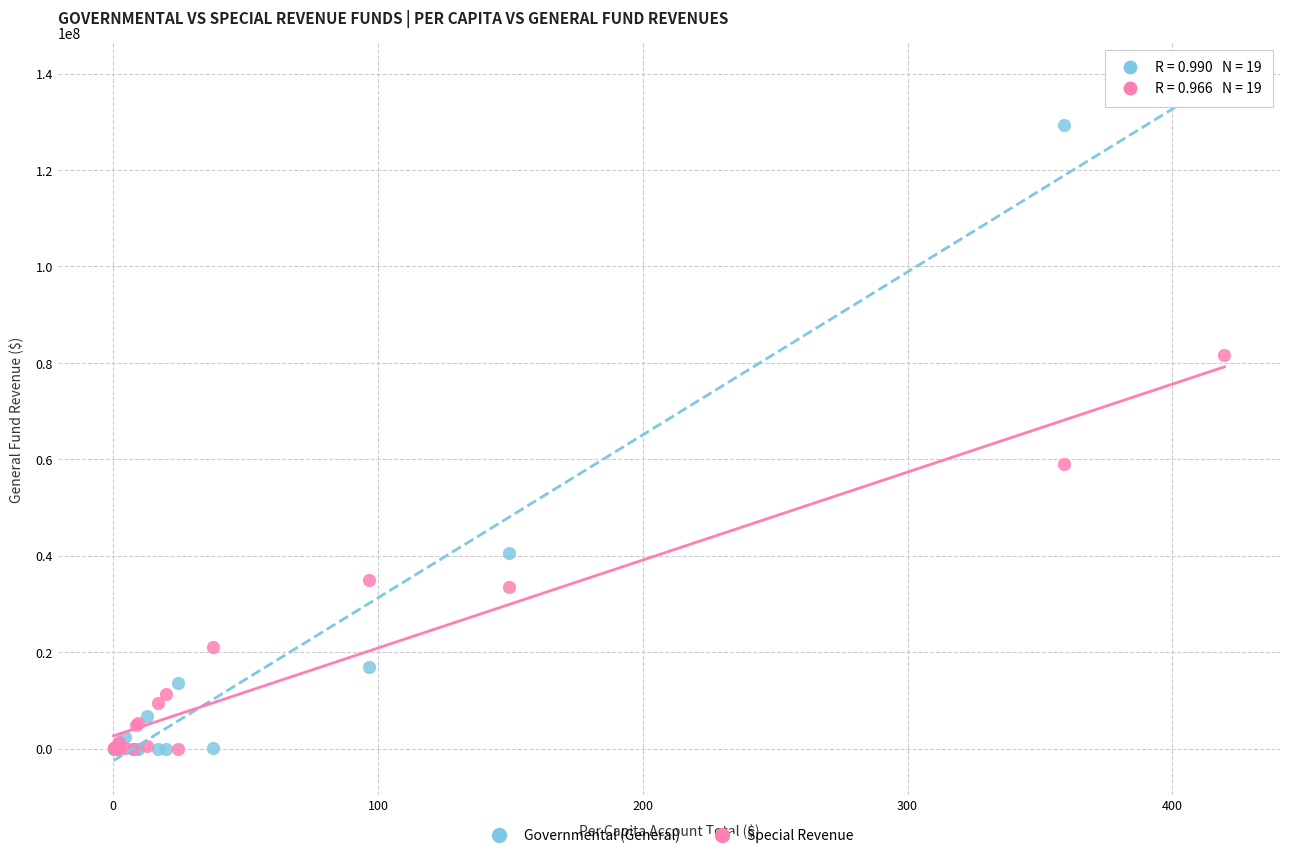

In the Governmental (General) series, what Y value is closest to 68284279?

40622781